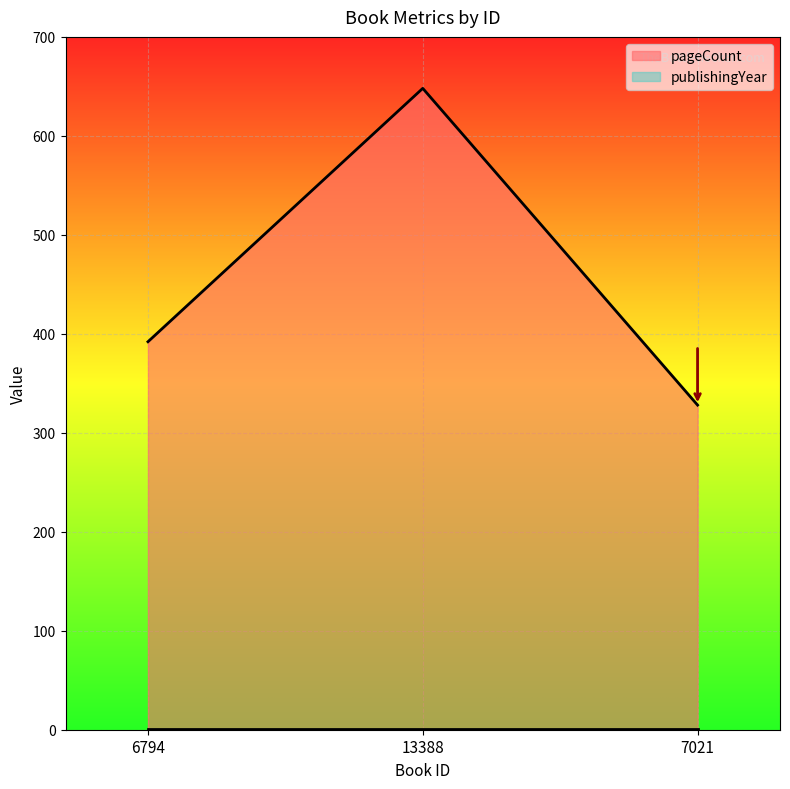

List the labels in order of value, largest first.

13388, 6794, 7021